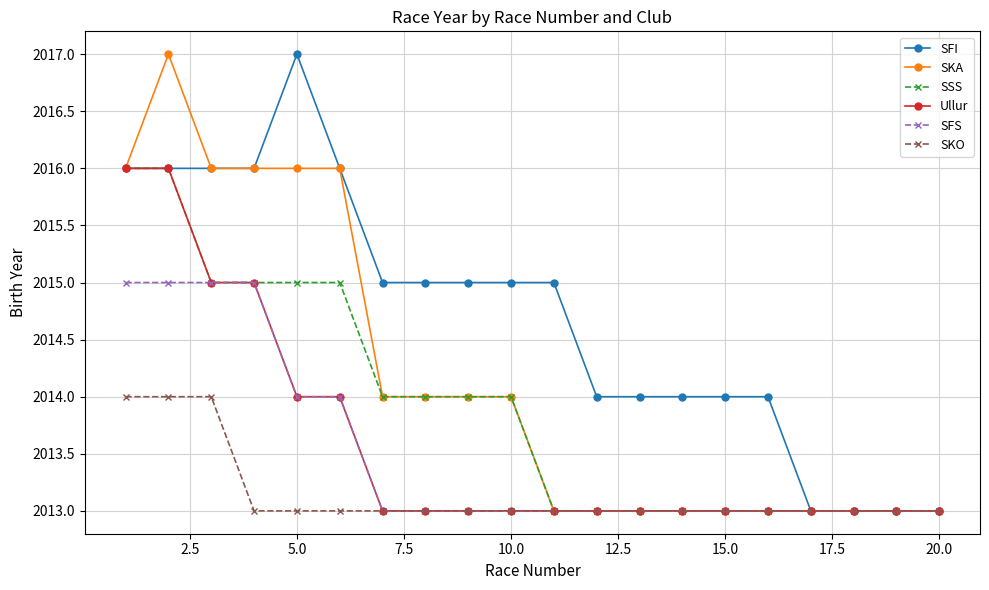

How many series are shown in this chart?

6